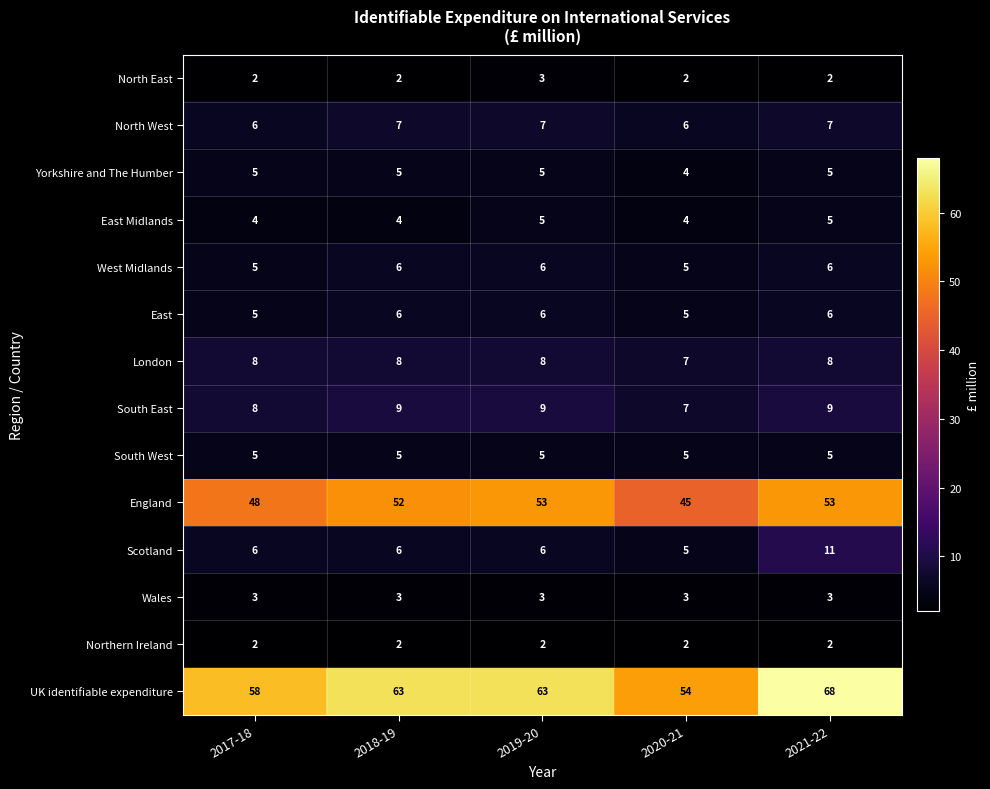

Which series has the widest spread of values?

UK identifiable expenditure